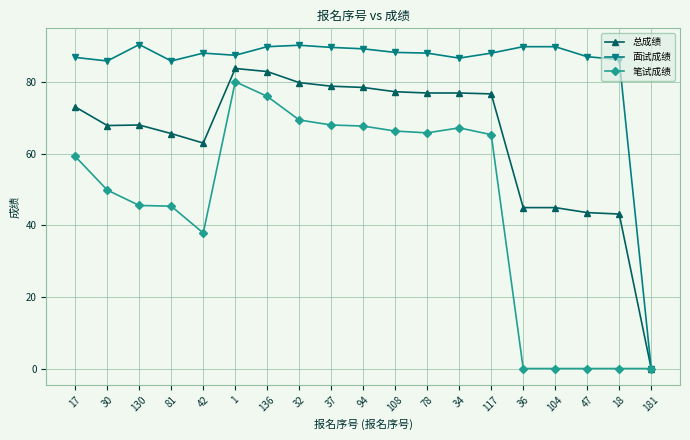

How many positive values does the 面试成绩 series have?

18